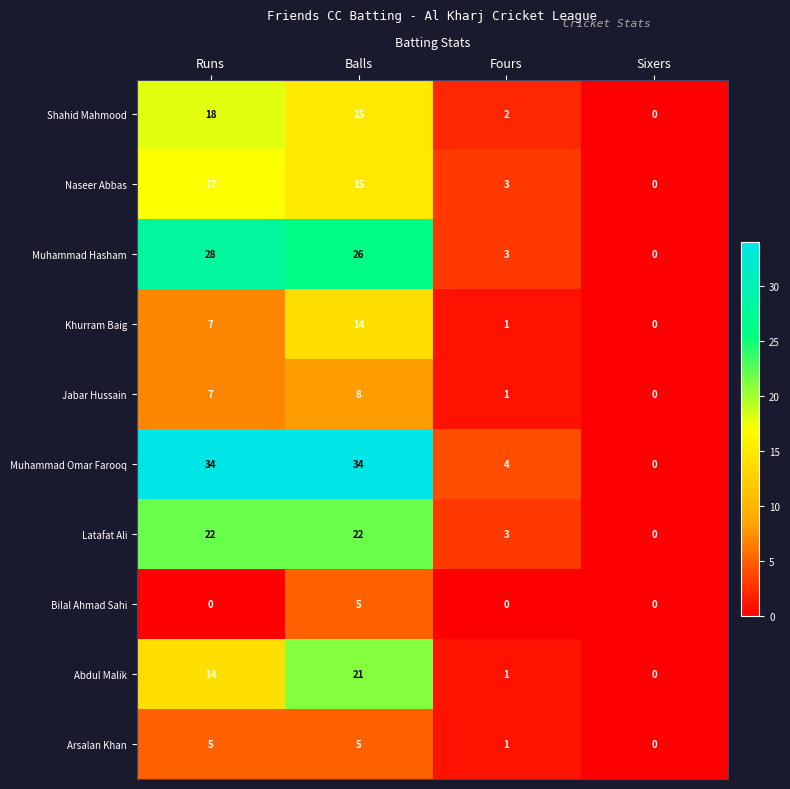

Is it true that Khurram Baig equals 4 at Runs?

False